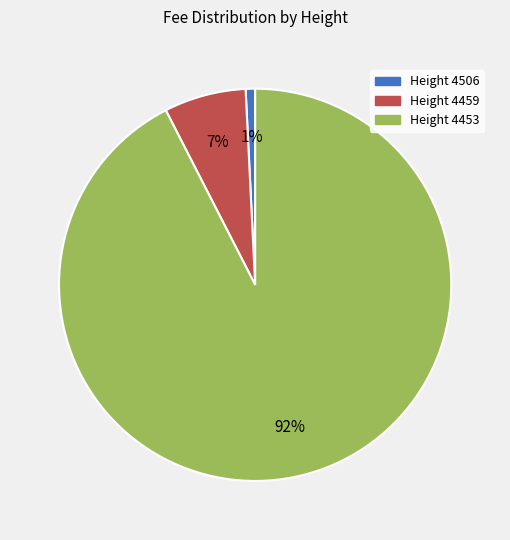

To the nearest percent, what is the average slice percentage?

33%